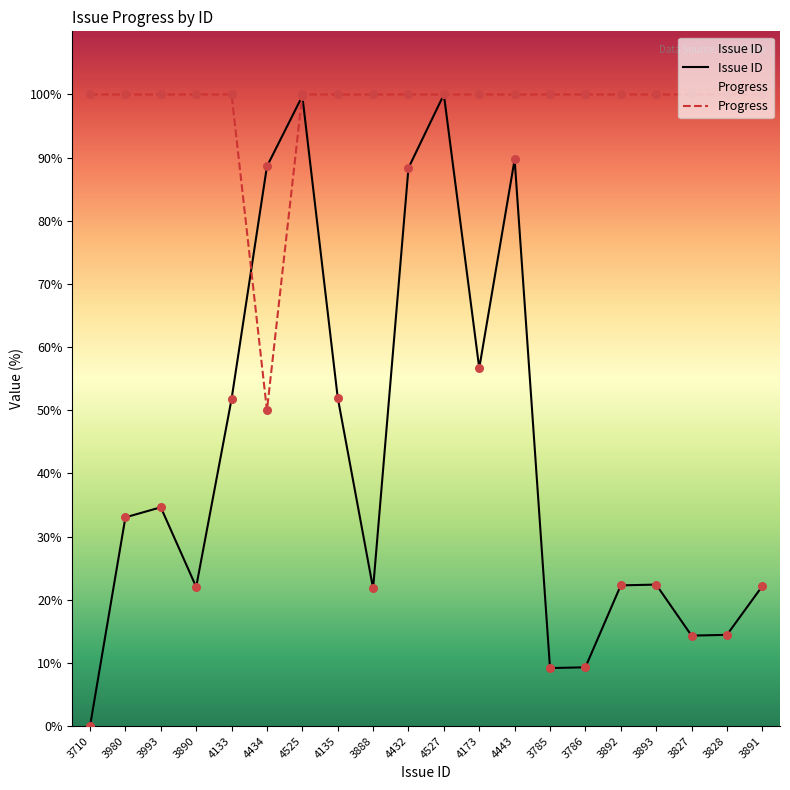

Is the value of Progress at 3892 greater than the value of Issue ID at 3888?

Yes